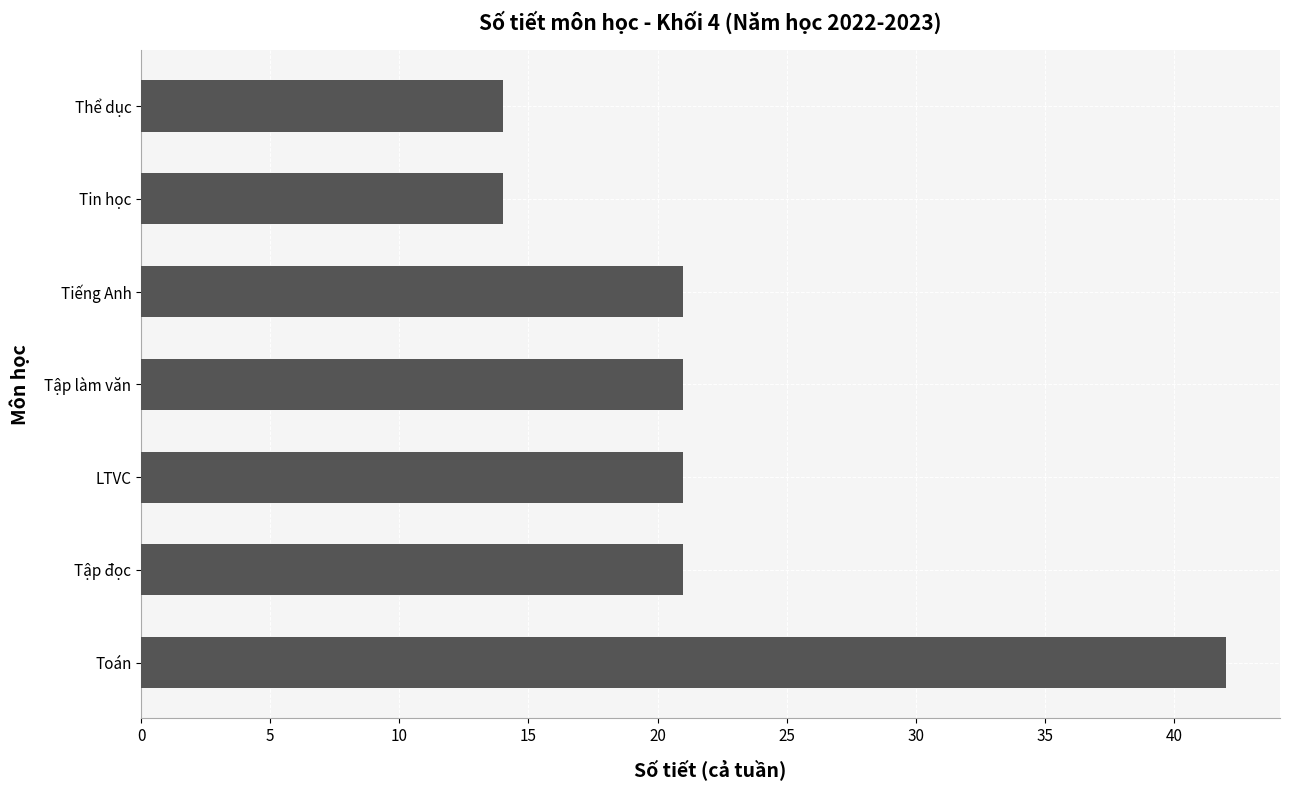

Reading bottom to top, extract all data points from this chart.

42	21	21	21	21	14	14